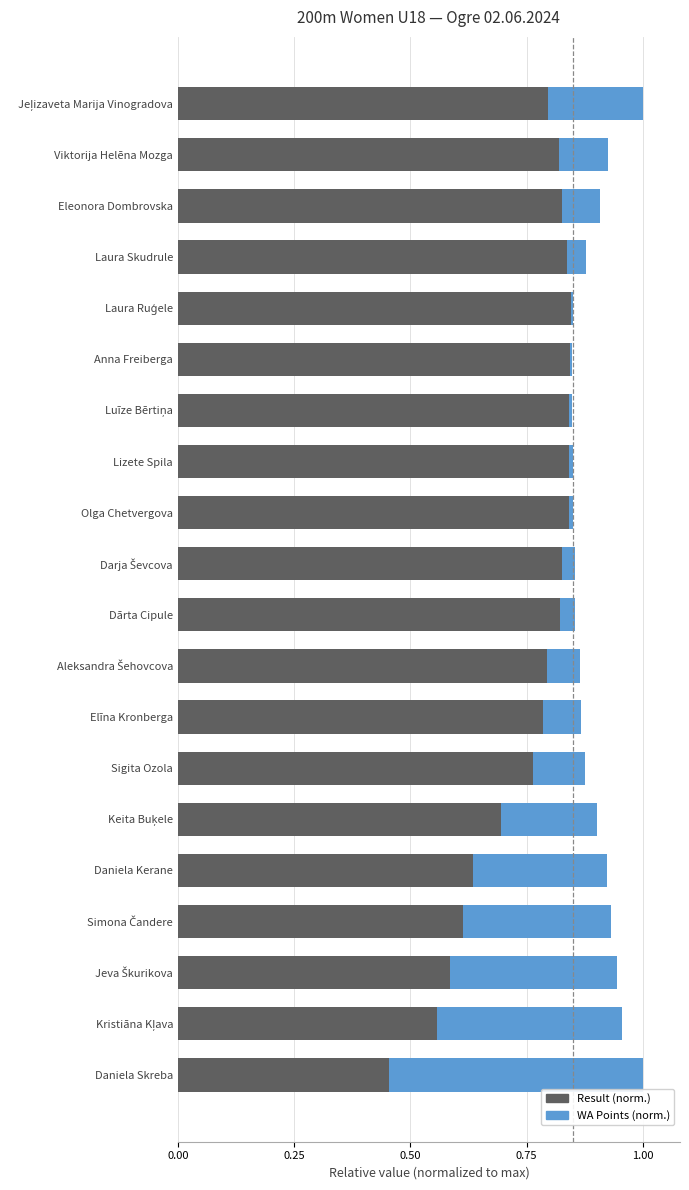

How many data points does each series have?

20